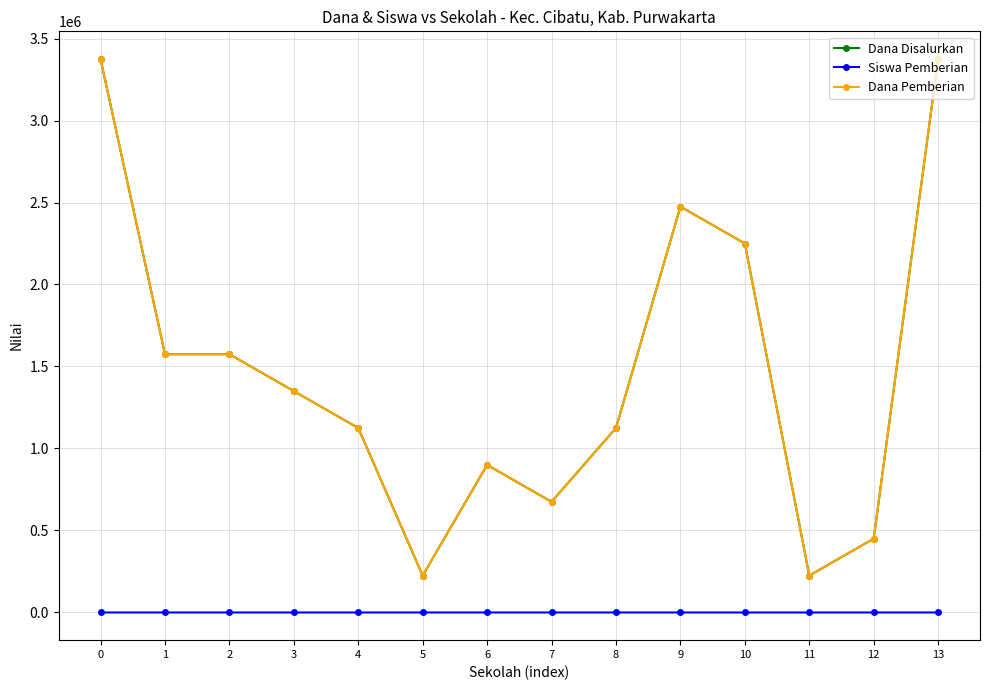

How many lines are shown in the chart?

3